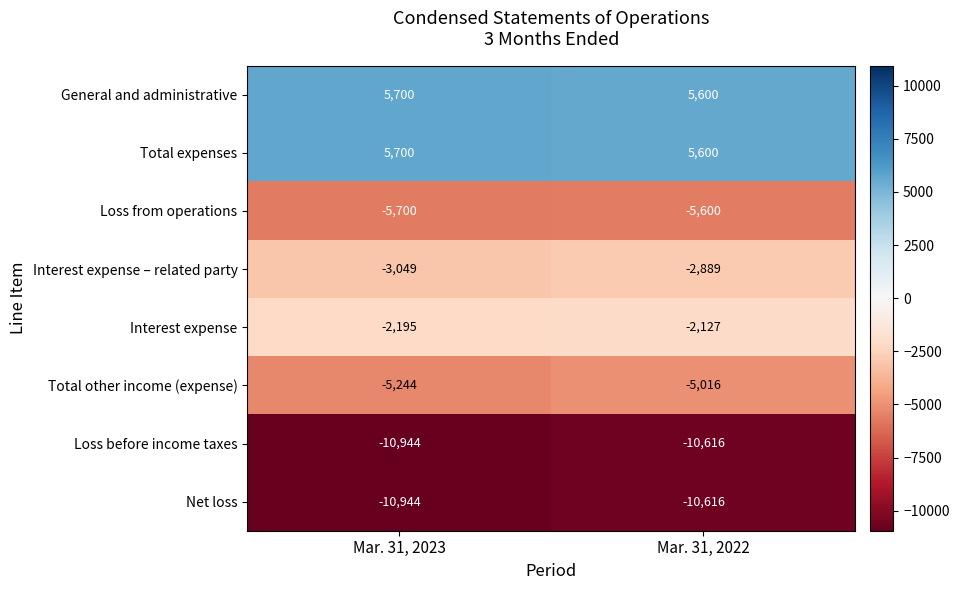

What is the difference between the maximum and minimum values in the Interest expense series?

68